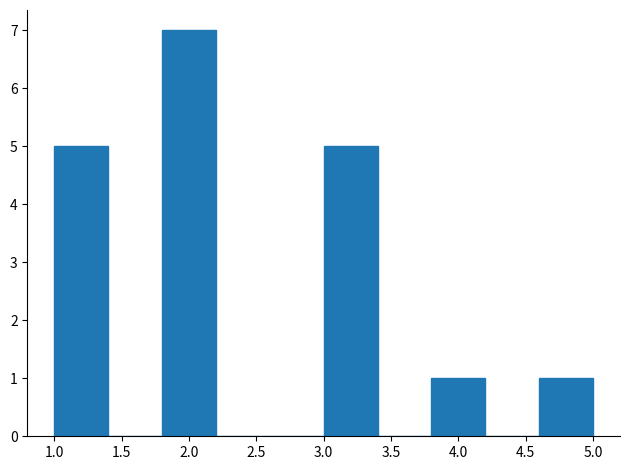

Reading left to right, list every bar in this chart as the range it spans on the x-axis followed by its height. The values are not printed on the chart, so give them approximately, as read against the axis.

1.0 to 1.4: 5
1.4 to 1.8: 0
1.8 to 2.2: 7
2.2 to 2.6: 0
2.6 to 3.0: 0
3.0 to 3.4: 5
3.4 to 3.8: 0
3.8 to 4.2: 1
4.2 to 4.6: 0
4.6 to 5.0: 1